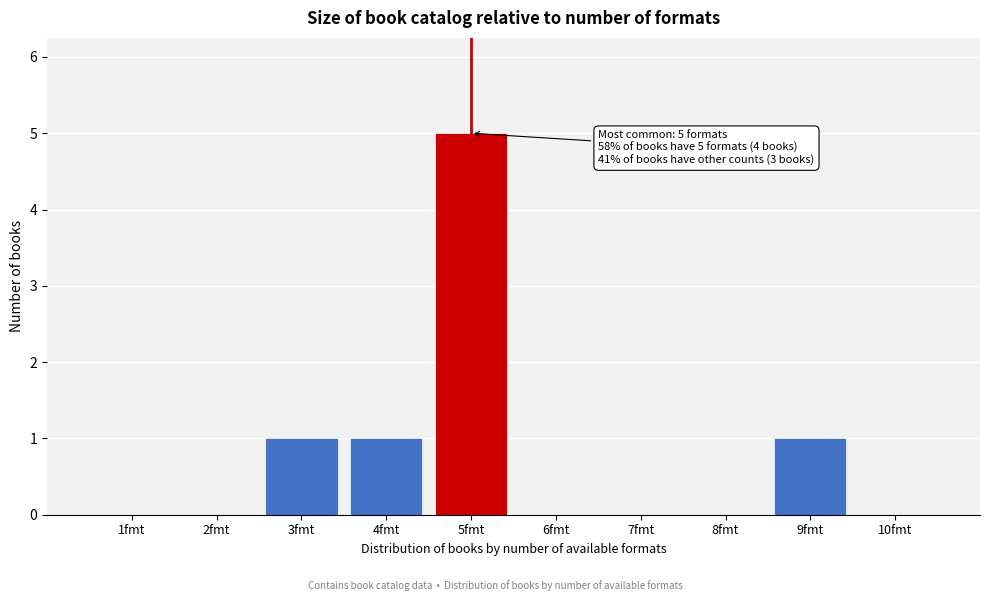

Over which range of the x-axis is the bar tallest?

4.5 to 5.5